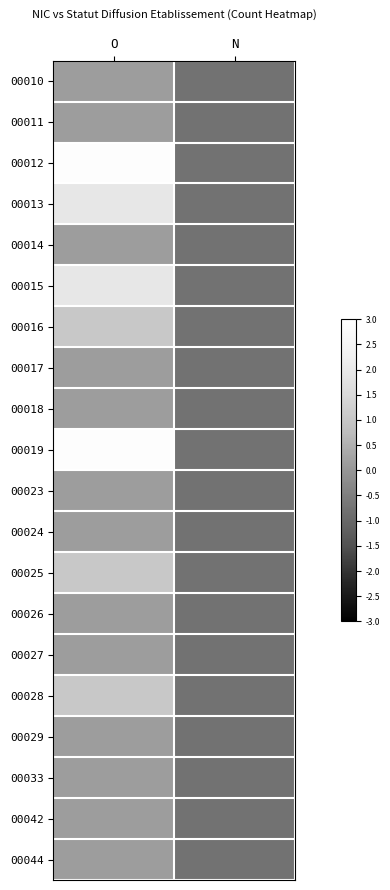

At which category does the chart reach its minimum across all series?

N